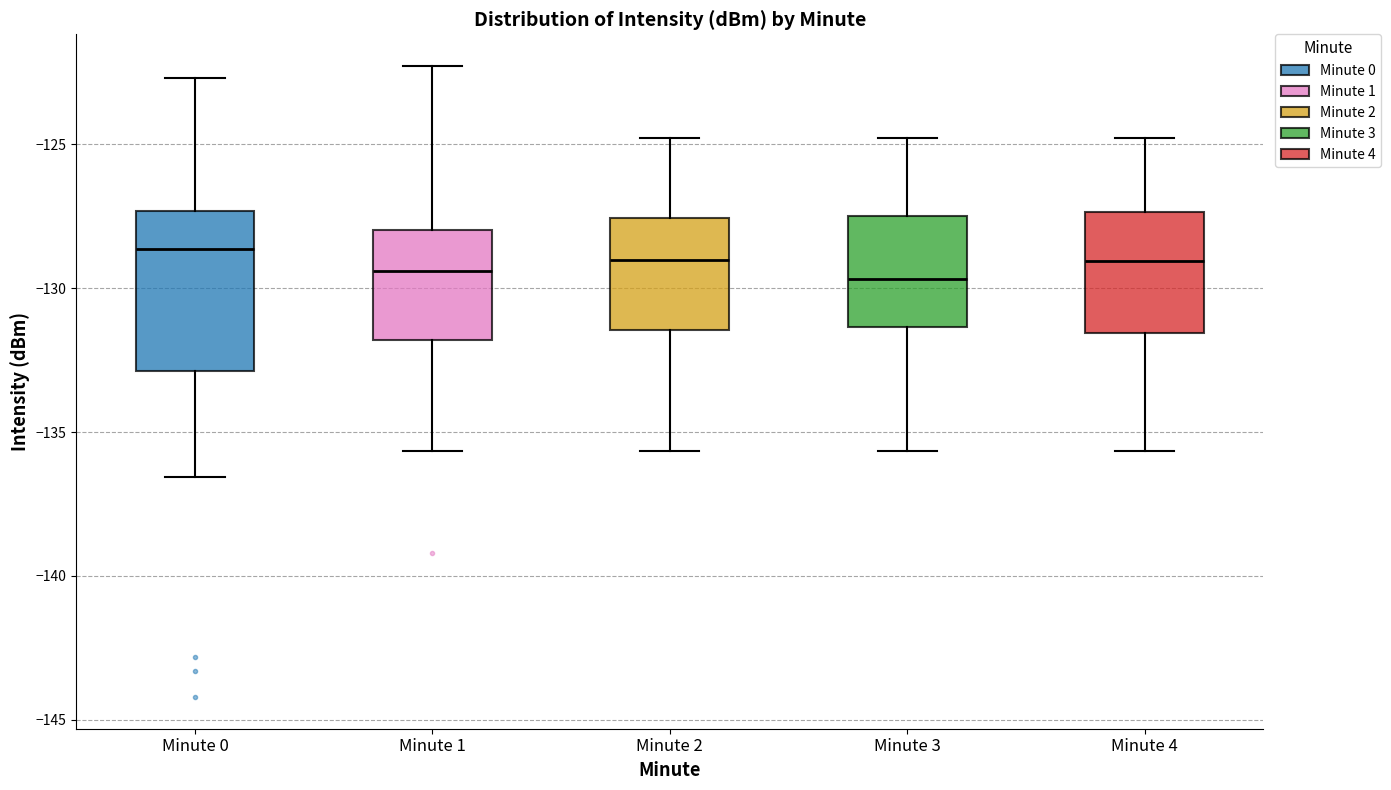

Reading left to right, read every box against the y-axis: the position of its median line, the range the box covers, and the ends of its whiskers. The values are not printed on the chart, so give them approximately, as read against the axis.

Minute 0: median -128.5, box -133.0 to -127.5, whiskers -136.5 to -122.5
Minute 1: median -129.5, box -132.0 to -128.0, whiskers -135.5 to -122.5
Minute 2: median -129.0, box -131.5 to -127.5, whiskers -135.5 to -125.0
Minute 3: median -129.5, box -131.5 to -127.5, whiskers -135.5 to -125.0
Minute 4: median -129.0, box -131.5 to -127.5, whiskers -135.5 to -125.0